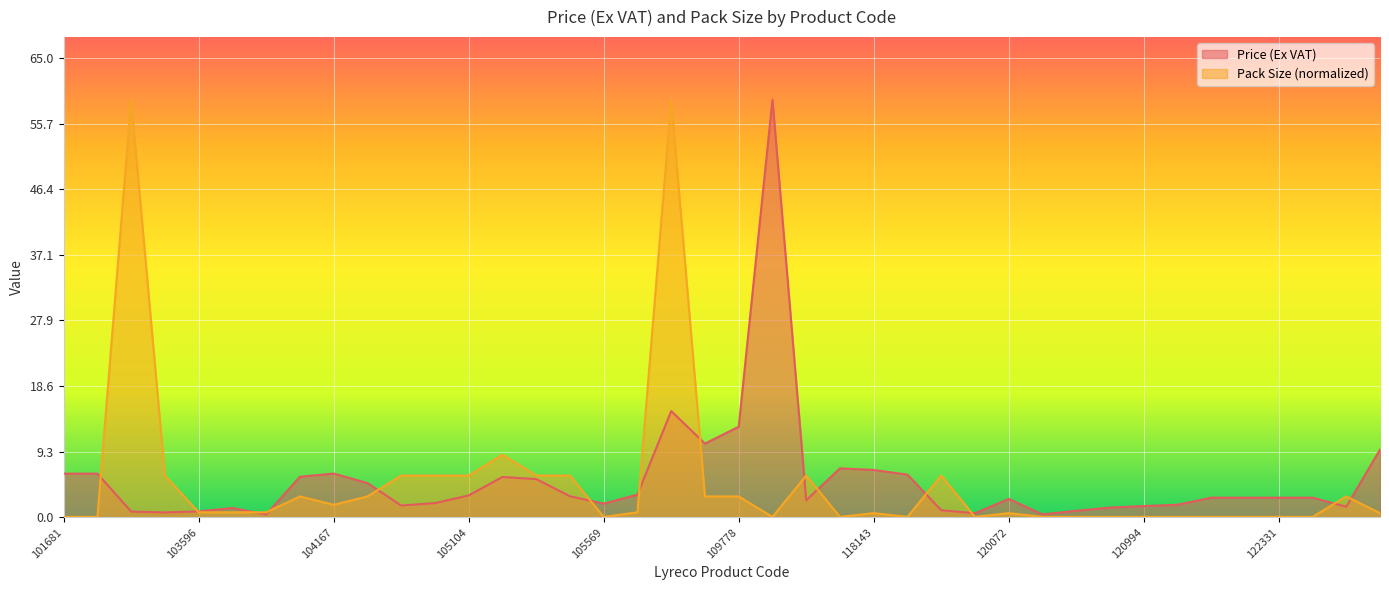

Where is Pack Size nearest to the value 29?

105148